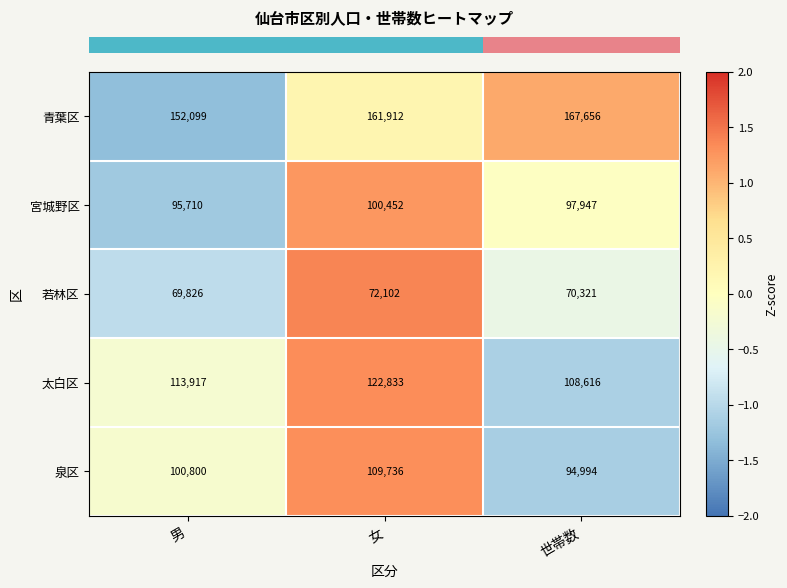

Is it true that 泉区 equals 100800 at 男?

True